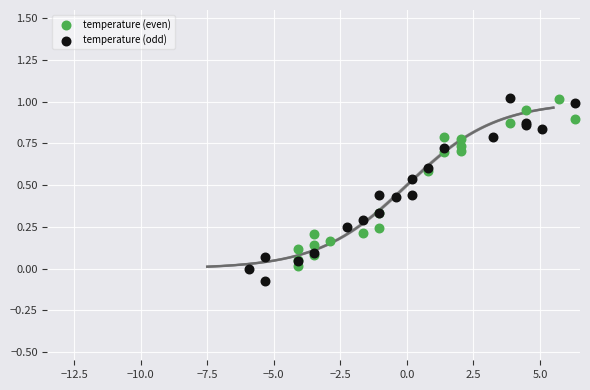

Which series contains the lowest Y value?

temperature (odd)